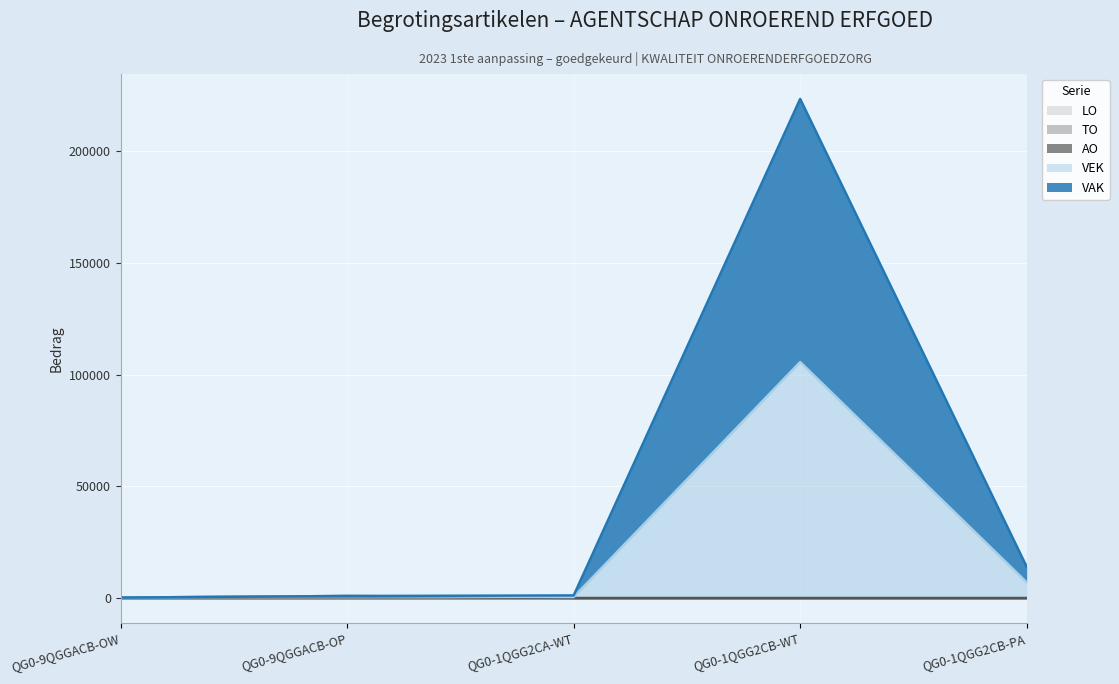

What is the difference between the VEK values at QG0-1QGG2CA-WT and QG0-9QGGACB-OW?

246